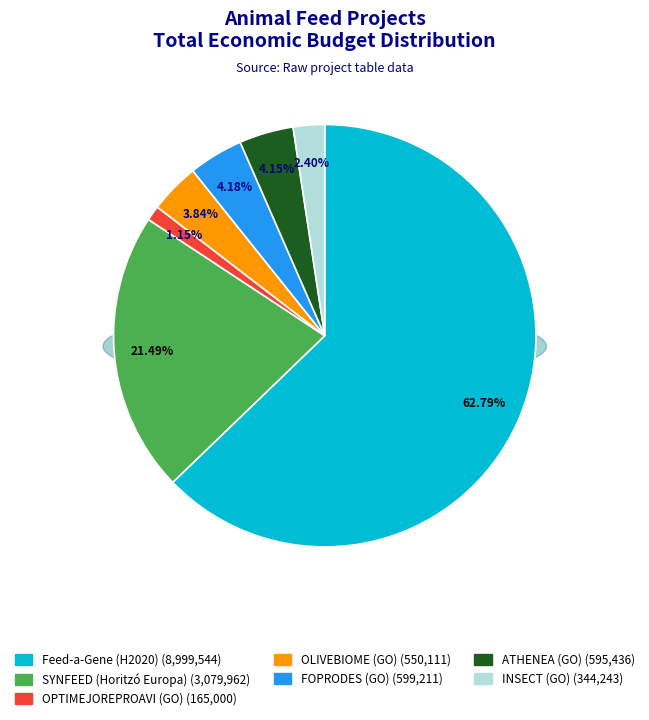

What percentage is the FOPRODES (GO) slice, to the nearest percent?

4%